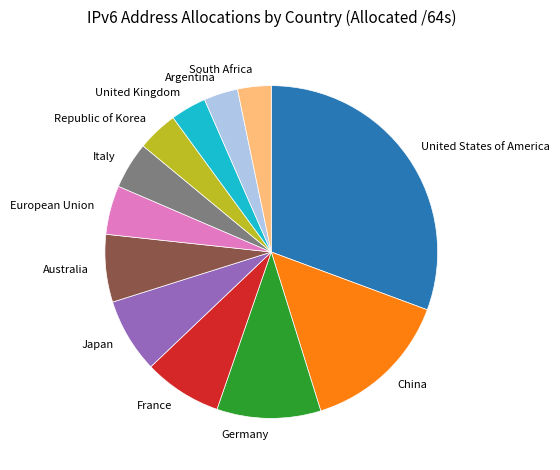

Is there a majority slice in this chart?

No